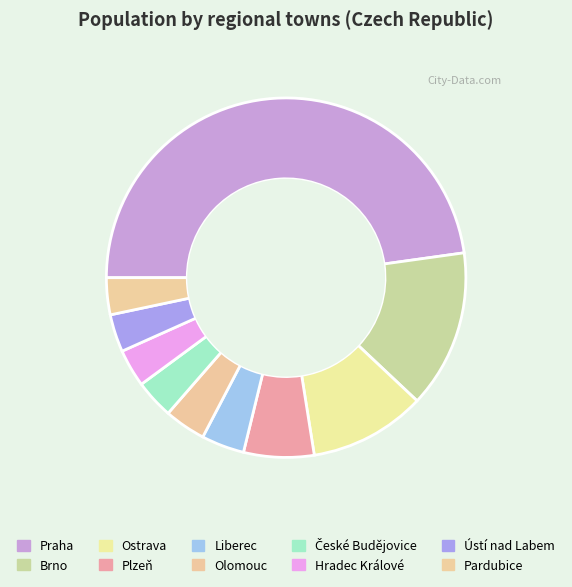

What percentage is the Olomouc slice, to the nearest percent?

4%